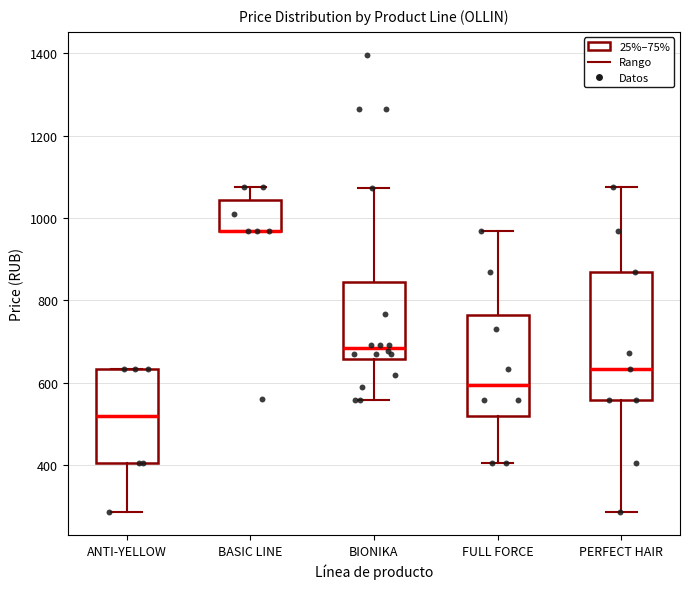

Reading left to right, read every box against the y-axis: the position of its median line, the range the box covers, and the ends of its whiskers. The values are not printed on the chart, so give them approximately, as read against the axis.

ANTI-YELLOW: median 520, box 400 to 640, whiskers 280 to 640
BASIC LINE: median 960 (drawn on the box's lower edge), box 960 to 1040, whiskers 960 to 1080
BIONIKA: median 680, box 660 to 840, whiskers 560 to 1080
FULL FORCE: median 600, box 520 to 760, whiskers 400 to 960
PERFECT HAIR: median 640, box 560 to 880, whiskers 280 to 1080